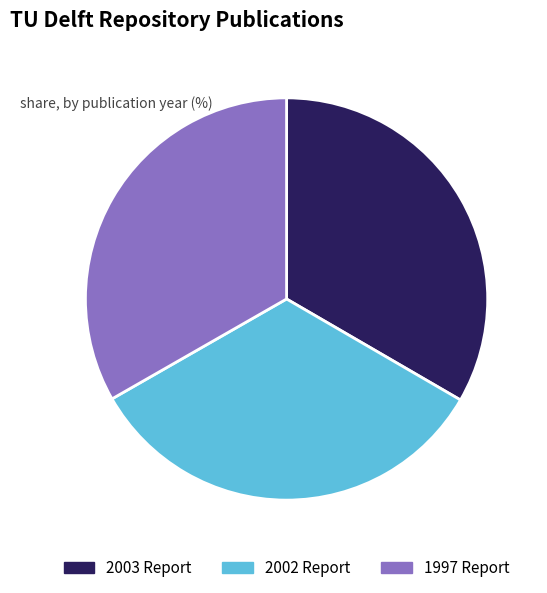

Does 2003 Report represent more than half of the total?

No